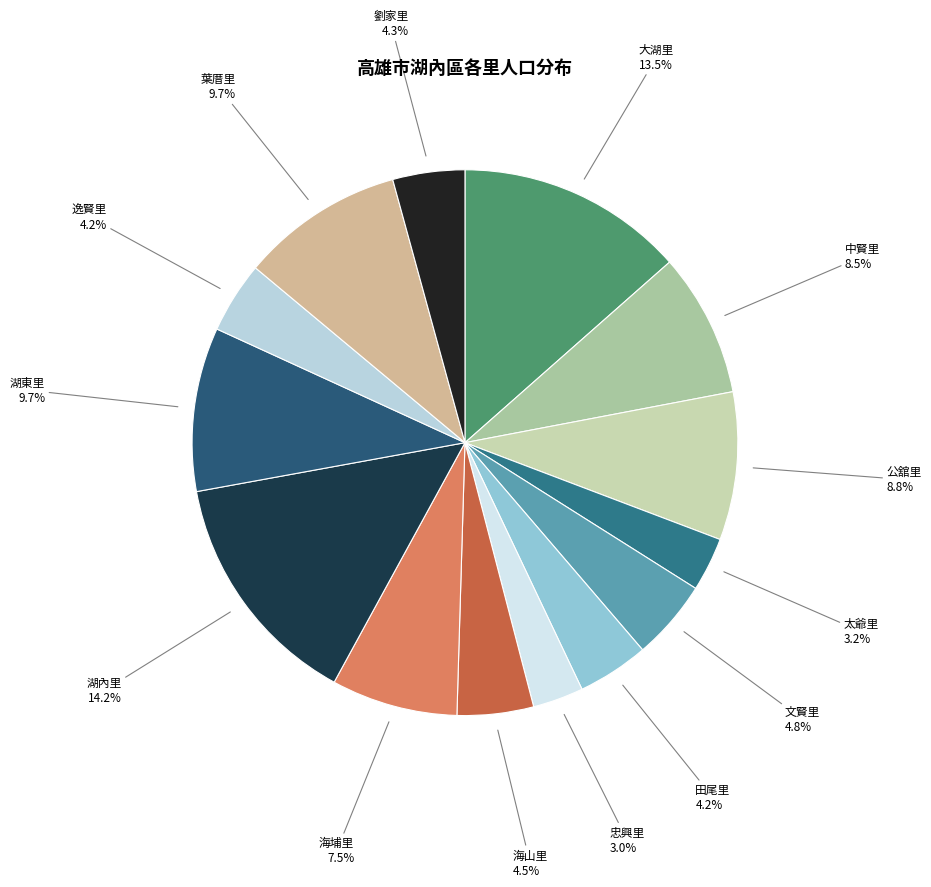

To the nearest percent, what is the combined percentage of 劉家里 and 田尾里?

8%